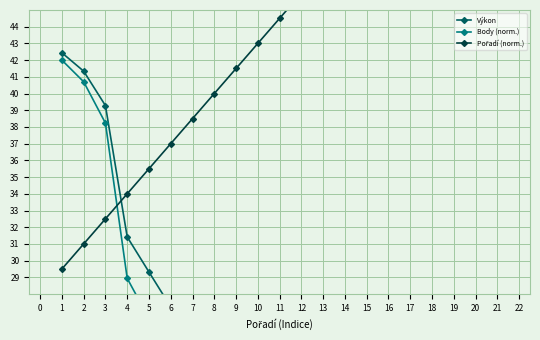

What is the maximum value for Výkon?

42.4